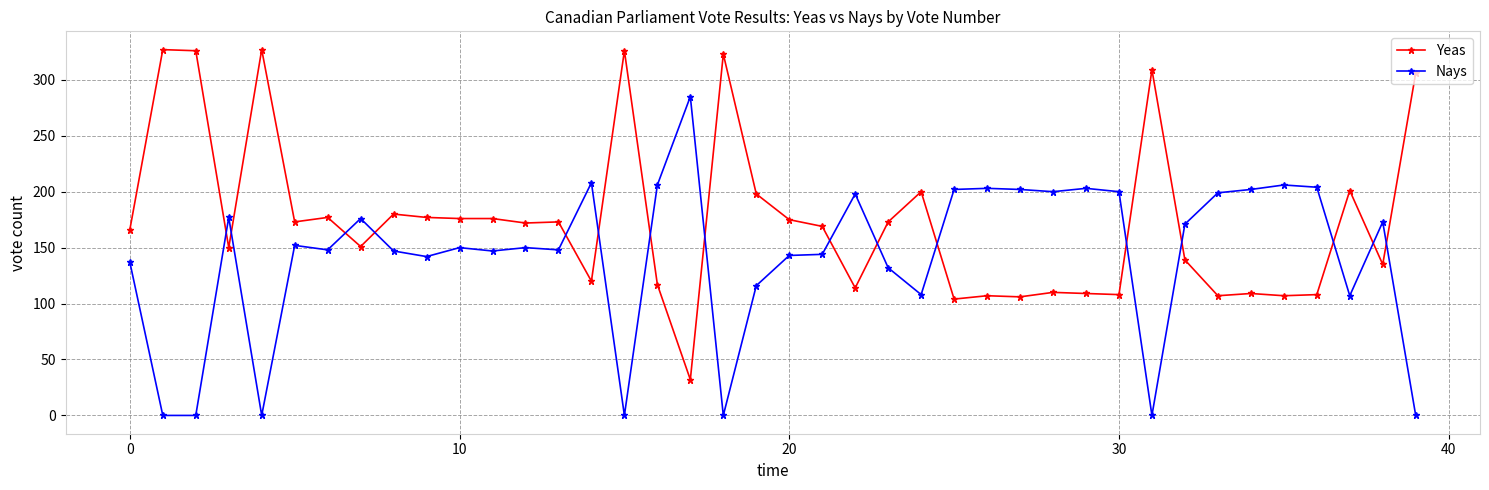

True or false: Yeas and Nays intersect in this chart.

True